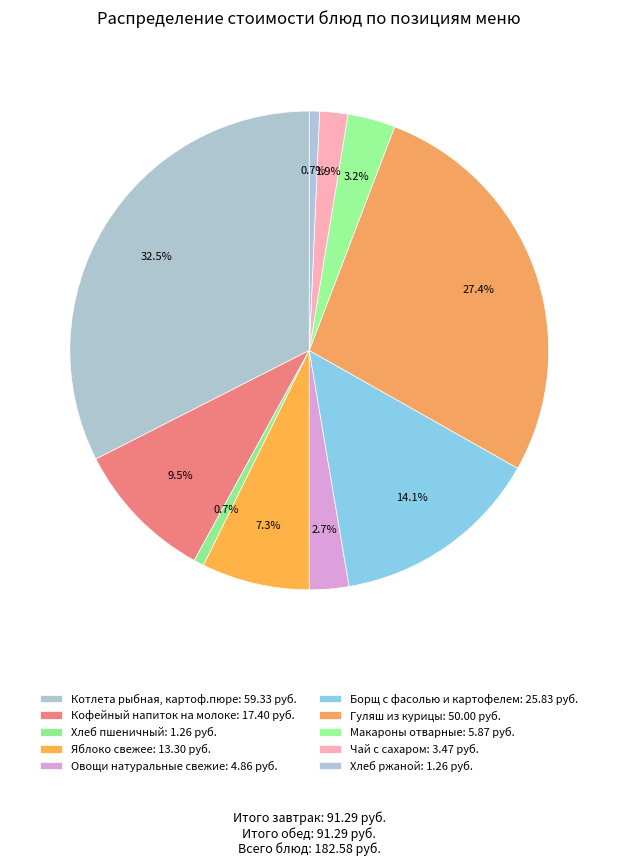

How many segments does this pie chart have?

10